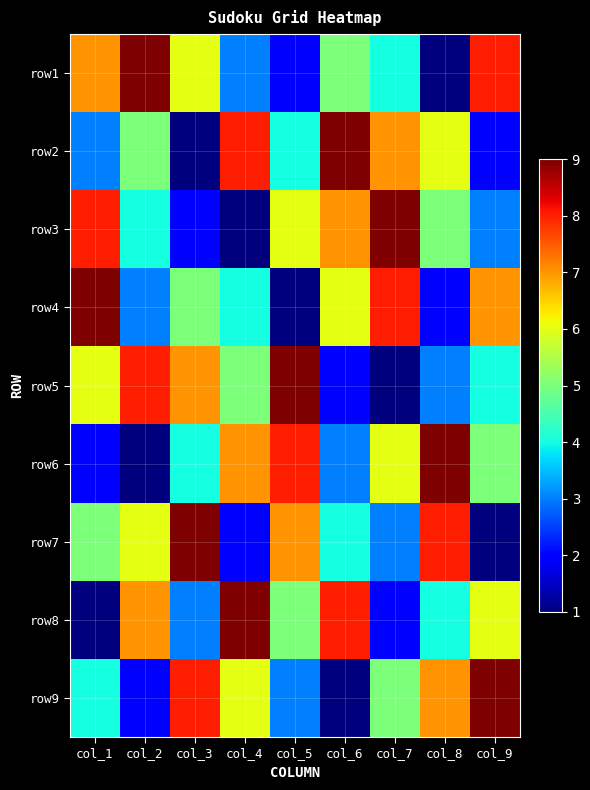

At which category is the sum across all series the highest?

col_1